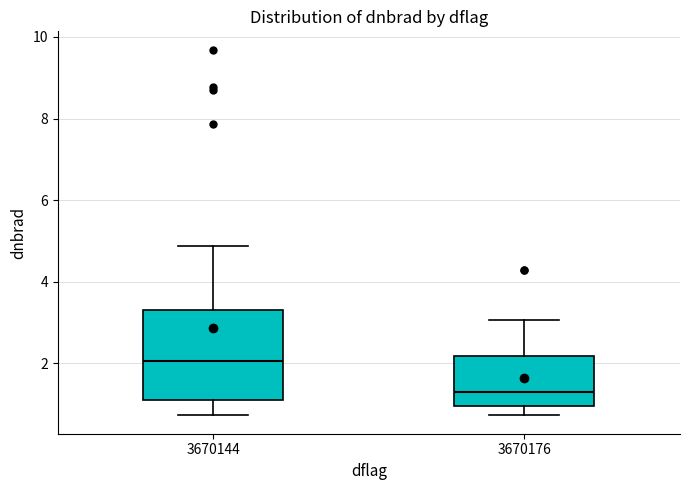

Reading left to right, read every box against the y-axis: the position of its median line, the range the box covers, and the ends of its whiskers. The values are not printed on the chart, so give them approximately, as read against the axis.

3670144: median 2.0, box 1.0 to 3.4, whiskers 0.8 to 4.8
3670176: median 1.2, box 1.0 to 2.2, whiskers 0.8 to 3.0